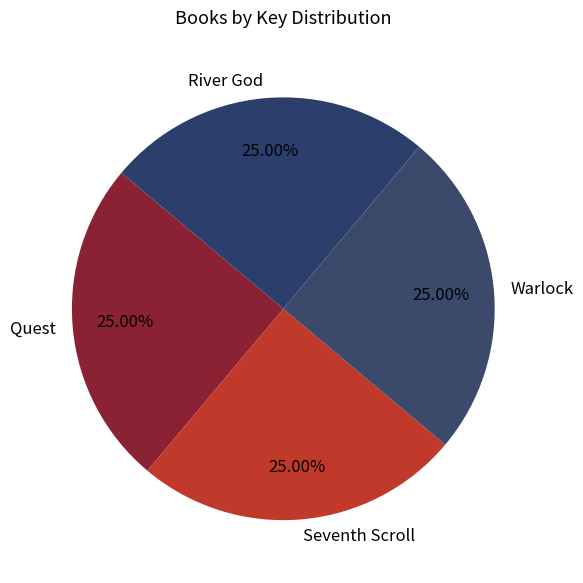

Does Seventh Scroll account for over 50% of the chart?

No